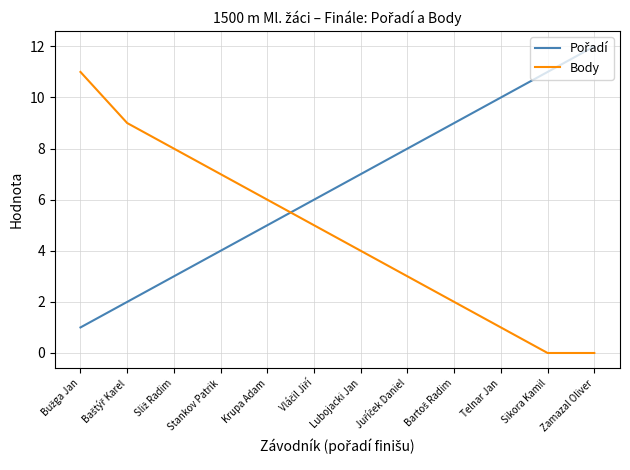

Which category has the highest value across all series?

Zamazal Oliver